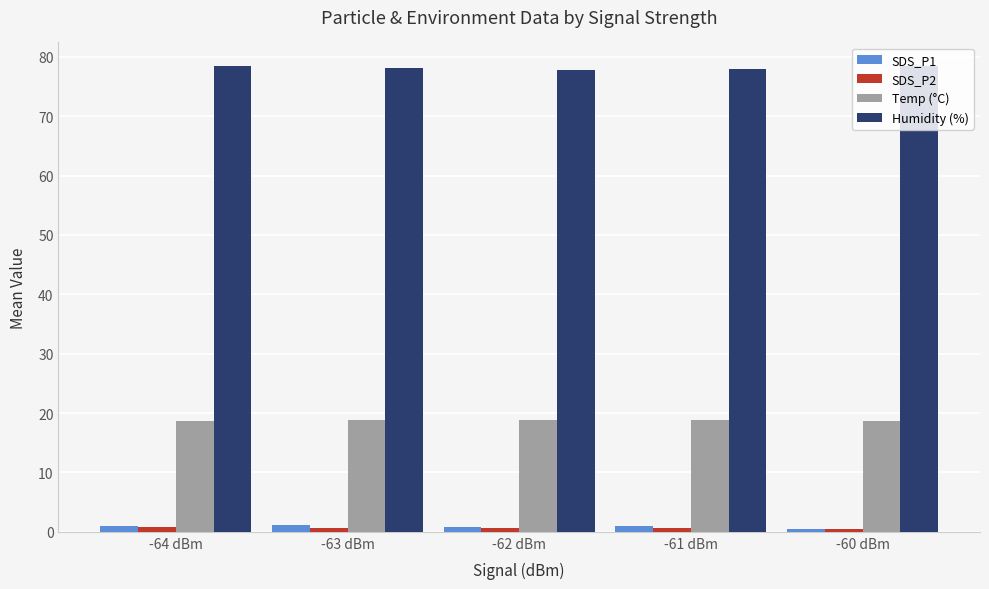

What is the difference between the maximum and minimum values in the Temp (°C) series?

0.3